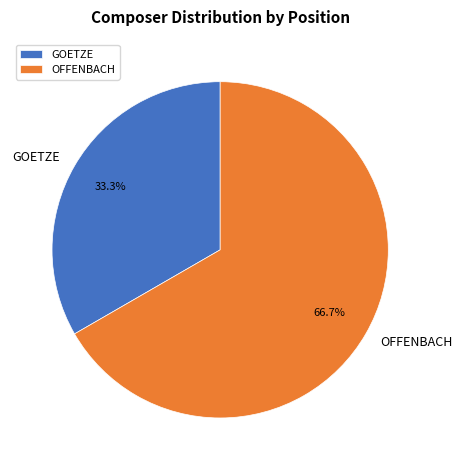

Which category accounts for the majority?

OFFENBACH